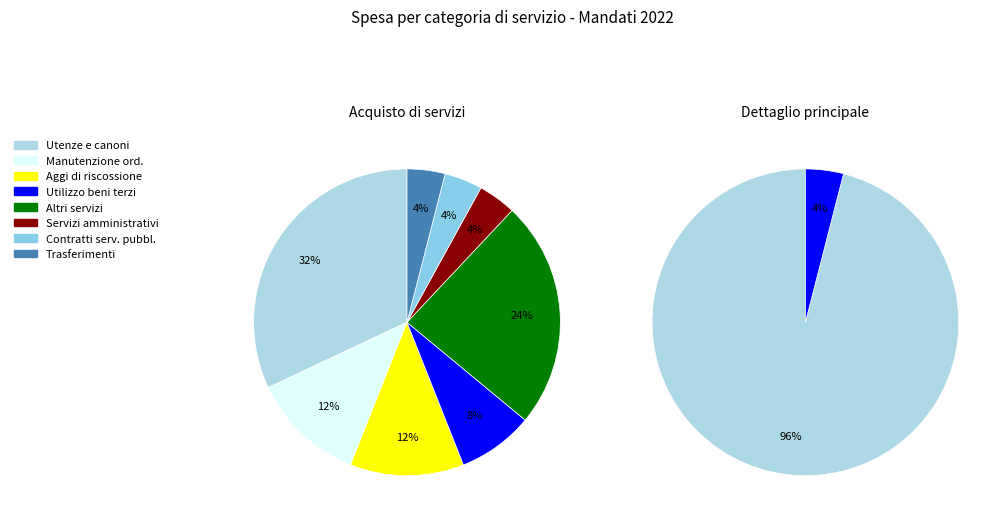

To the nearest percent, what percentage of the pie is Utilizzo di beni di terzi?

8%